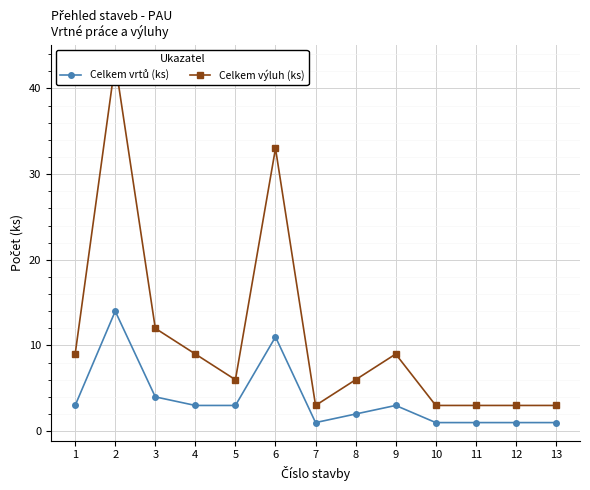

Rank the series by their average value, from lowest to highest.

Celkem vrtů (ks), Celkem výluh (ks)